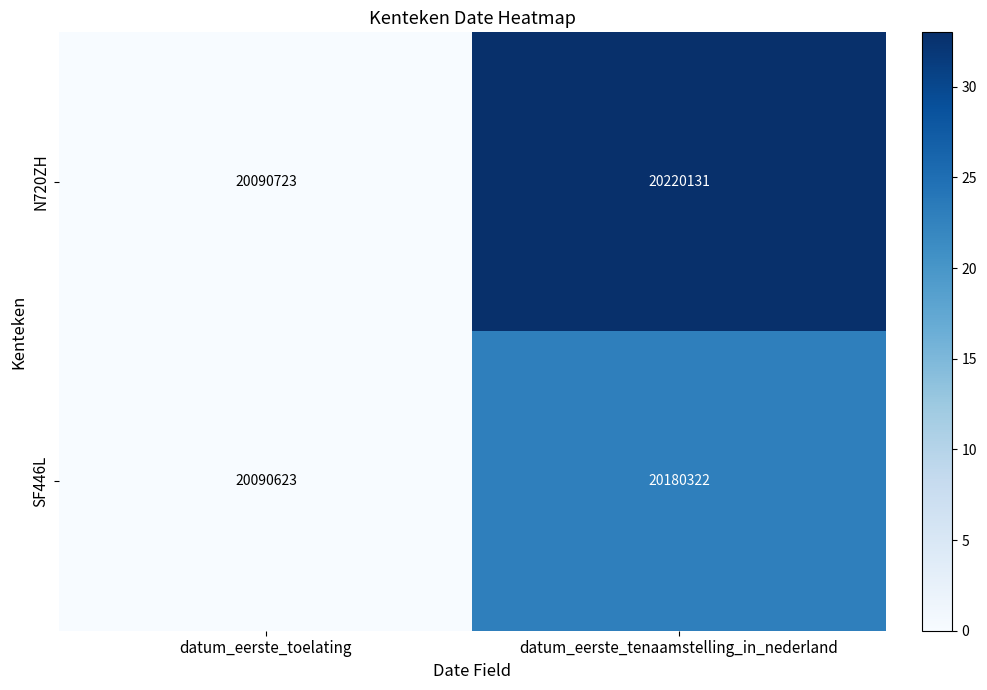

List the series in order of their overall mean, lowest first.

SF446L, N720ZH